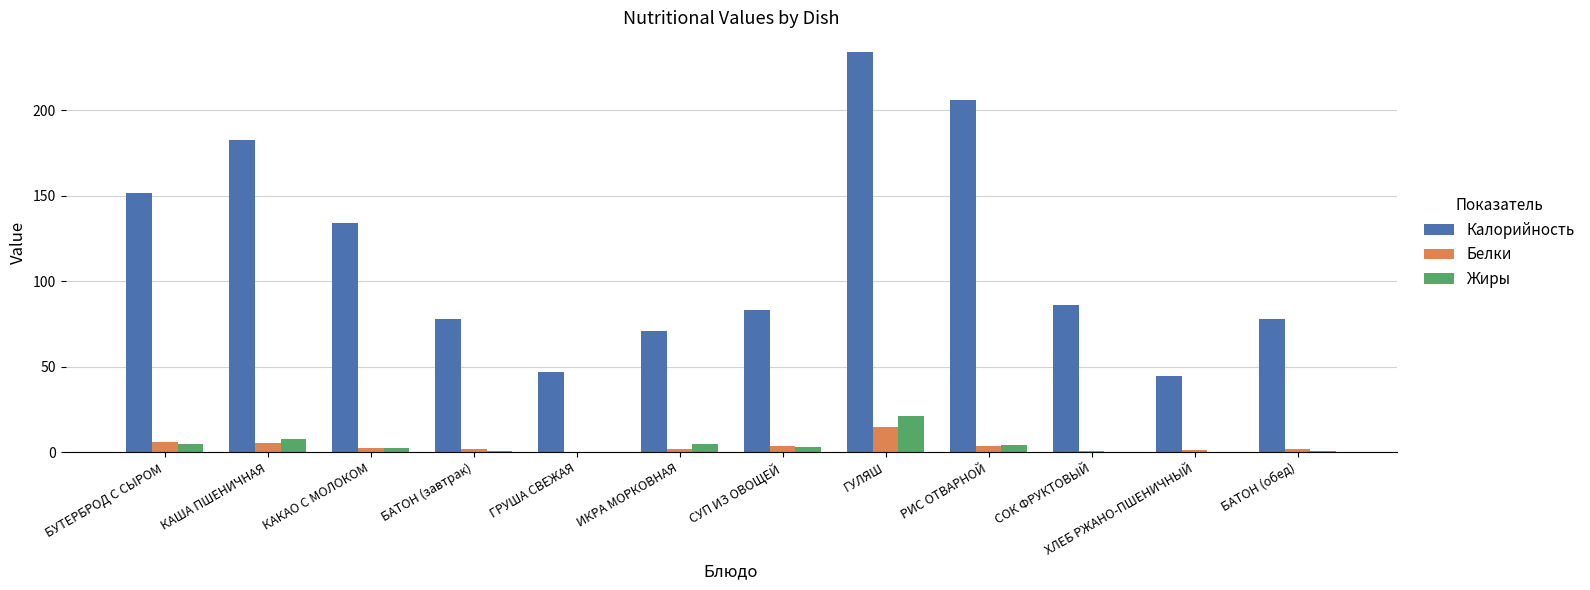

True or false: Калорийность has a value of 206.0 at РИС ОТВАРНОЙ.

True